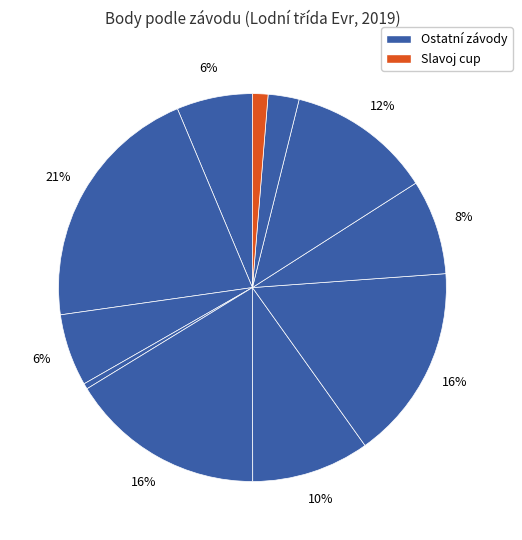

How many segments does this pie chart have?

11